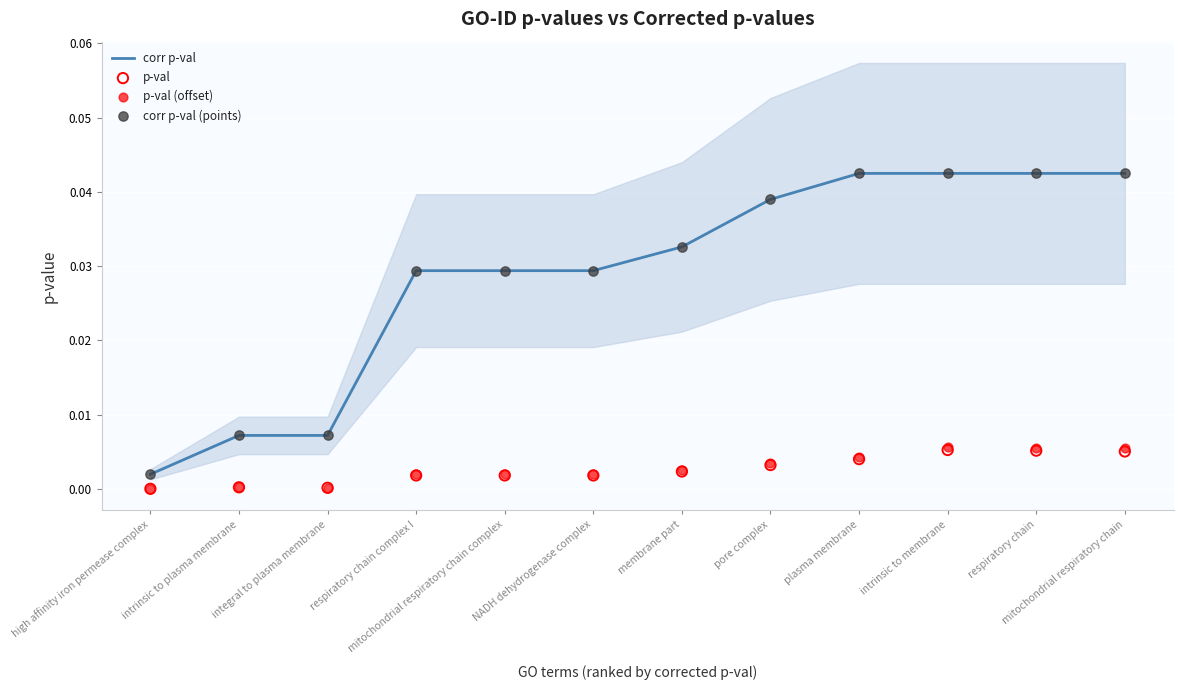

Is the value of p-val at respiratory chain complex I greater than the value of corr p-val at NADH dehydrogenase complex?

No